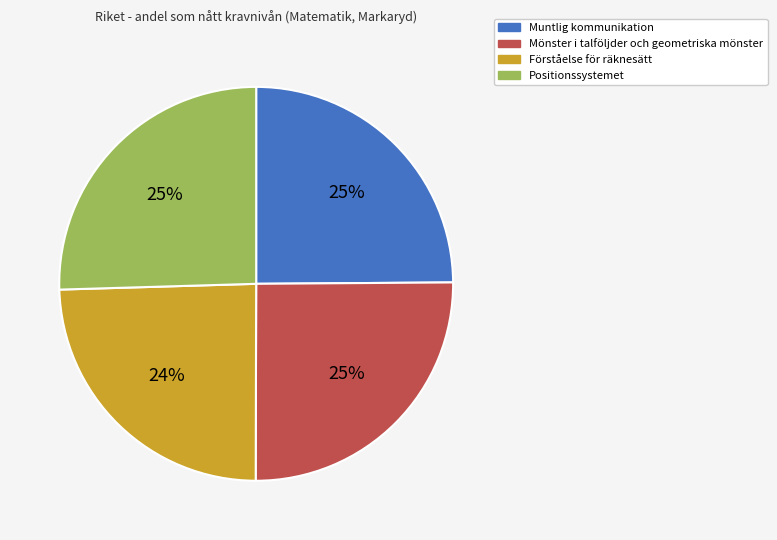

Count the number of slices in the pie.

4